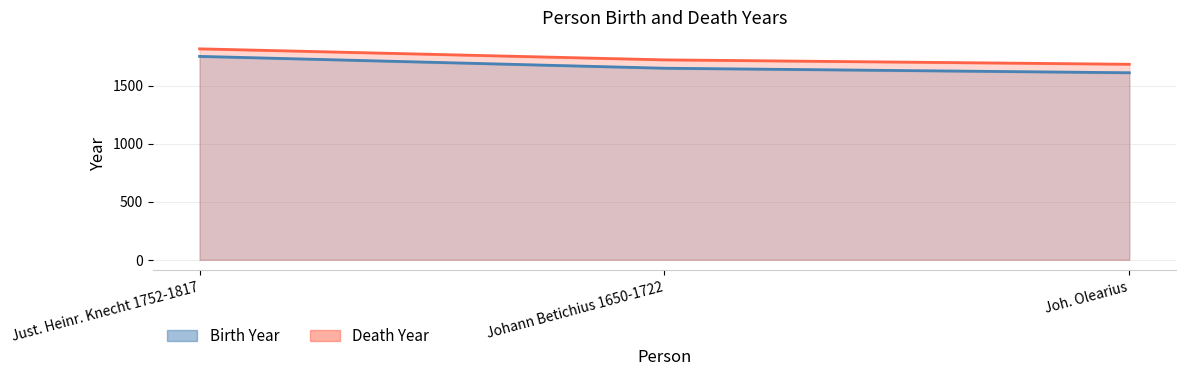

Which series has the largest range (max minus min)?

Birth Year